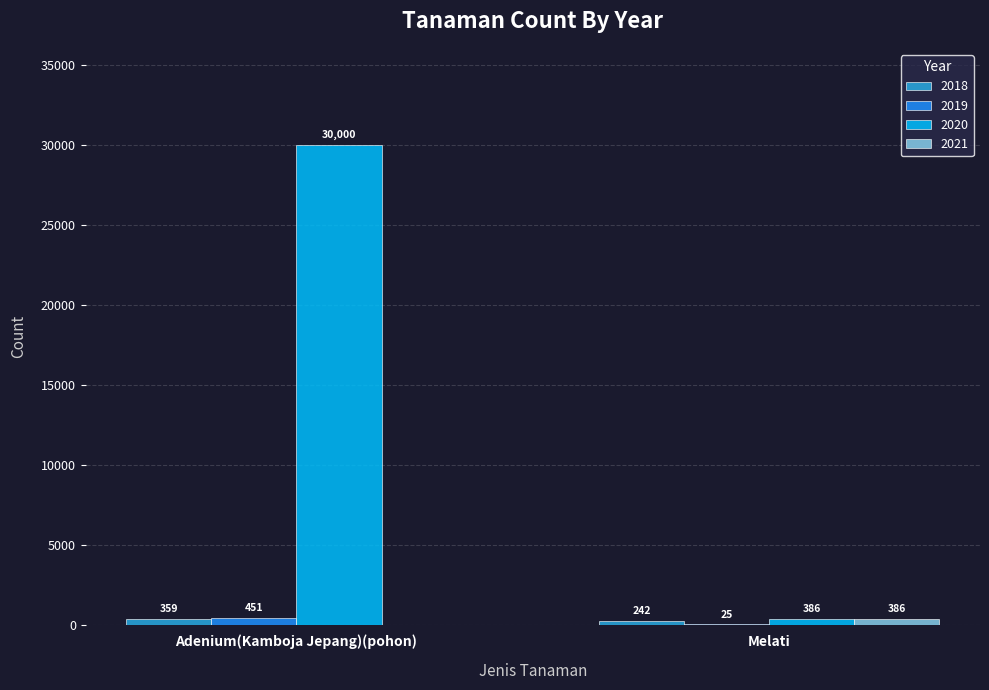

Is it true that 2019 equals 451 at Adenium(Kamboja Jepang)(pohon)?

True